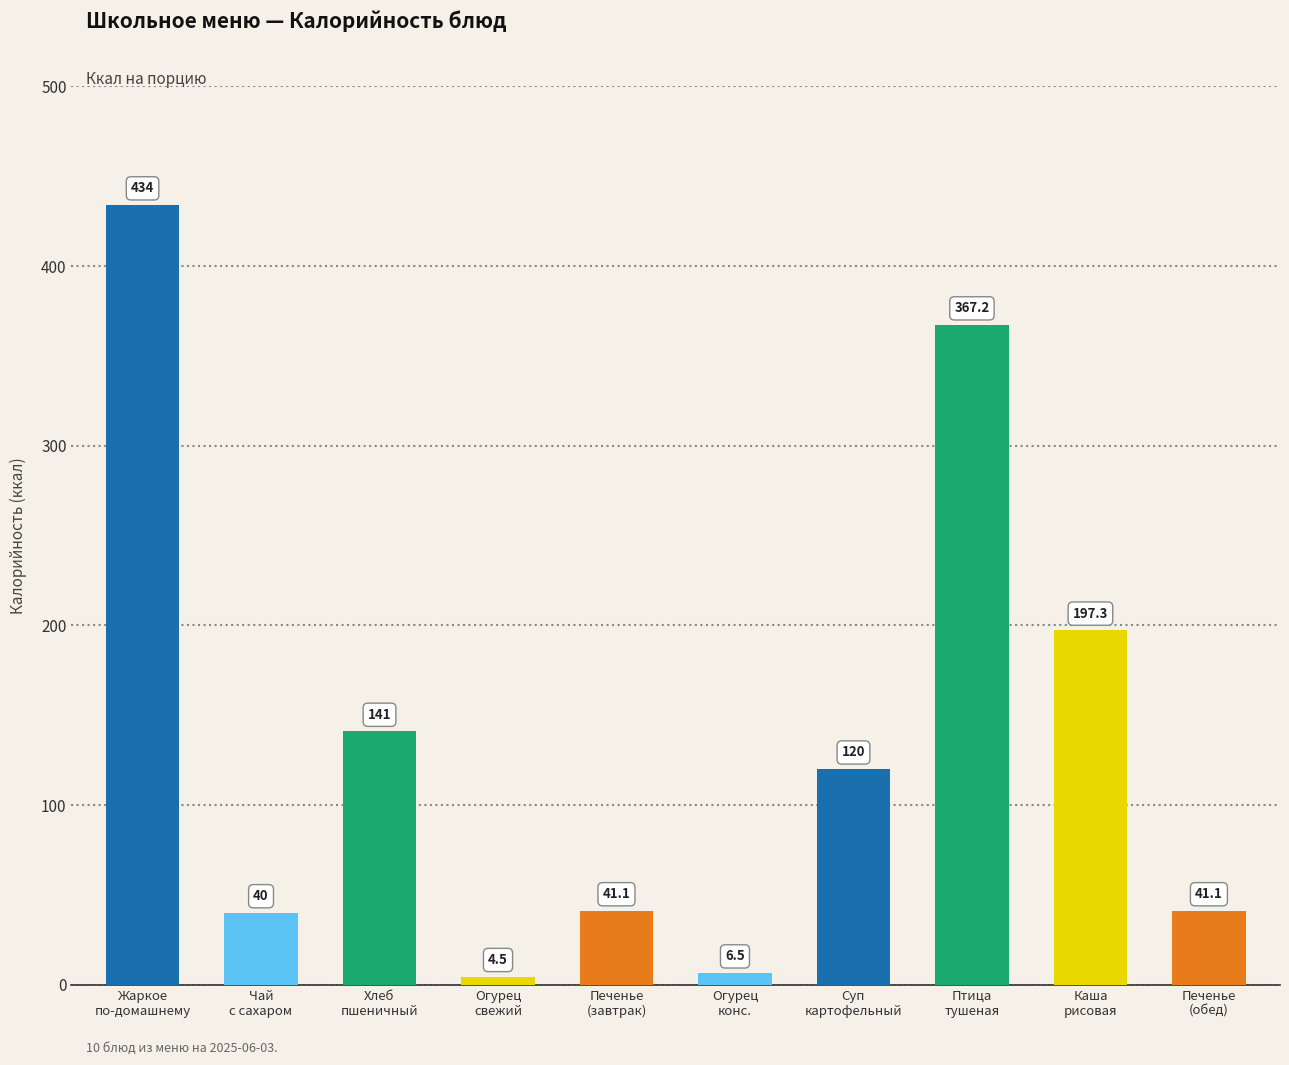

Reading left to right, transcribe all the data shown in this chart.

434.0	40.0	141.0	4.5	41.1	6.5	120.0	367.2	197.3	41.1